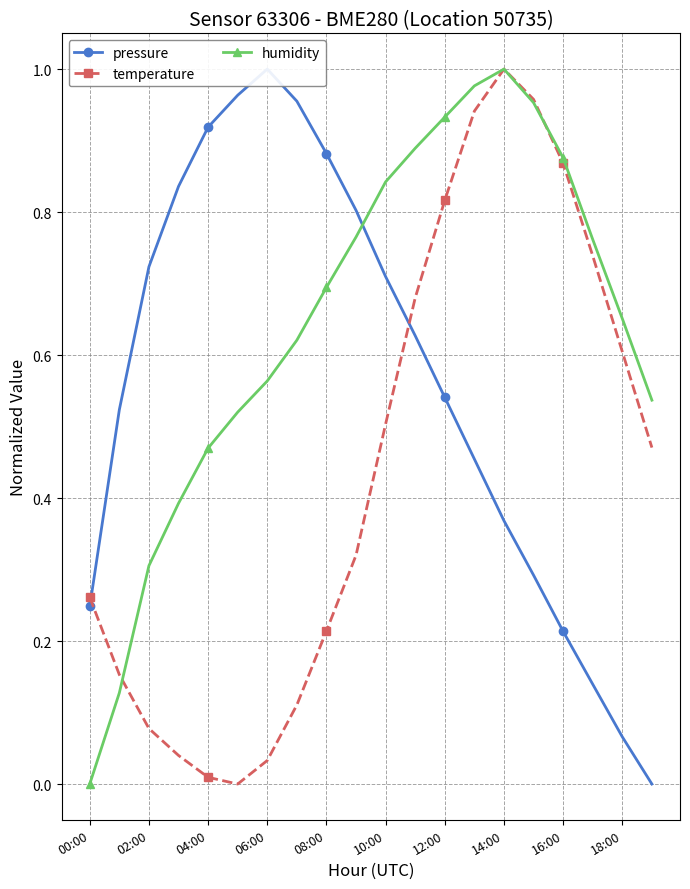

At which category is the sum across all series the highest?

13